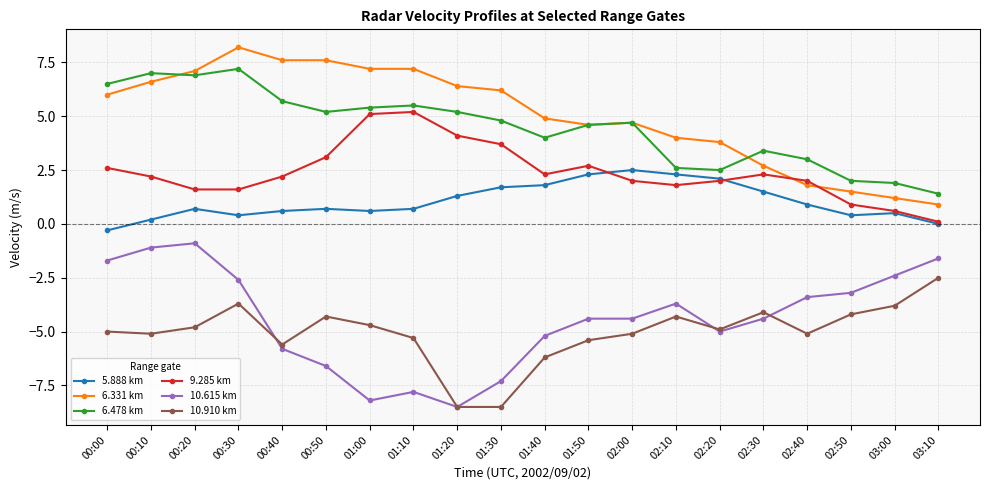

What is the average value of the 10.910 km series?

-5.1